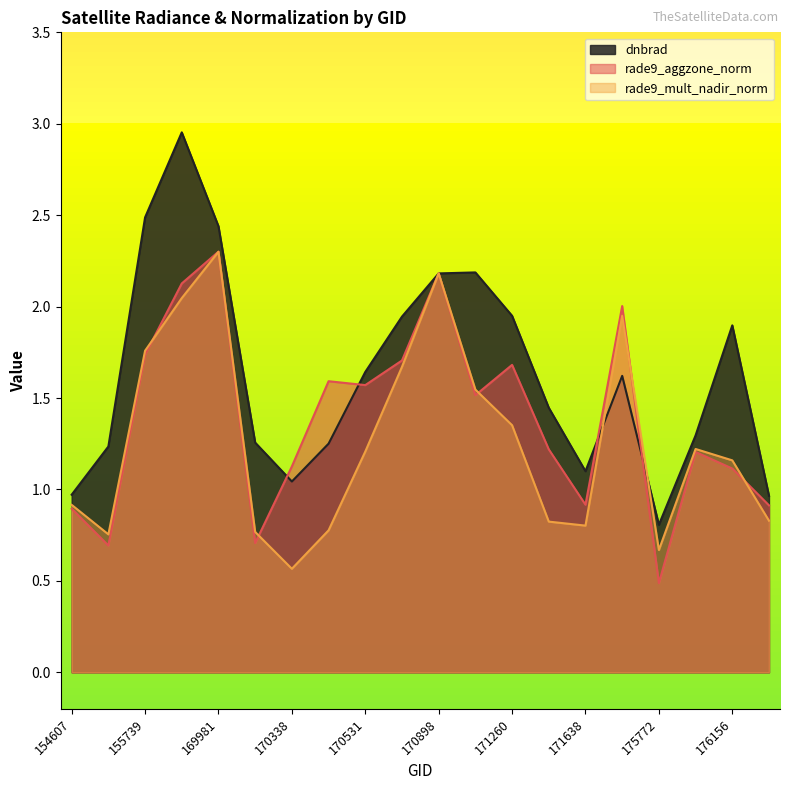

Between 171079 and 175772, which series saw the biggest shift?

dnbrad